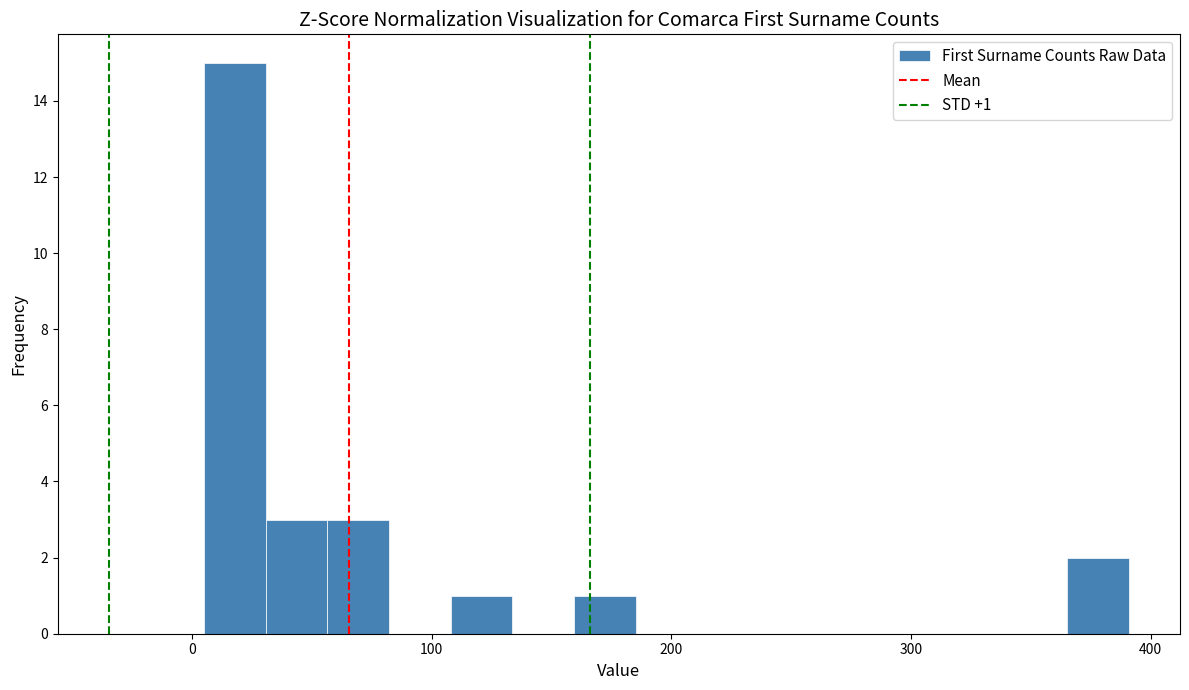

Around what value on the x-axis is the tallest bar? Give the approximate position of its centre, as read against the axis.

20